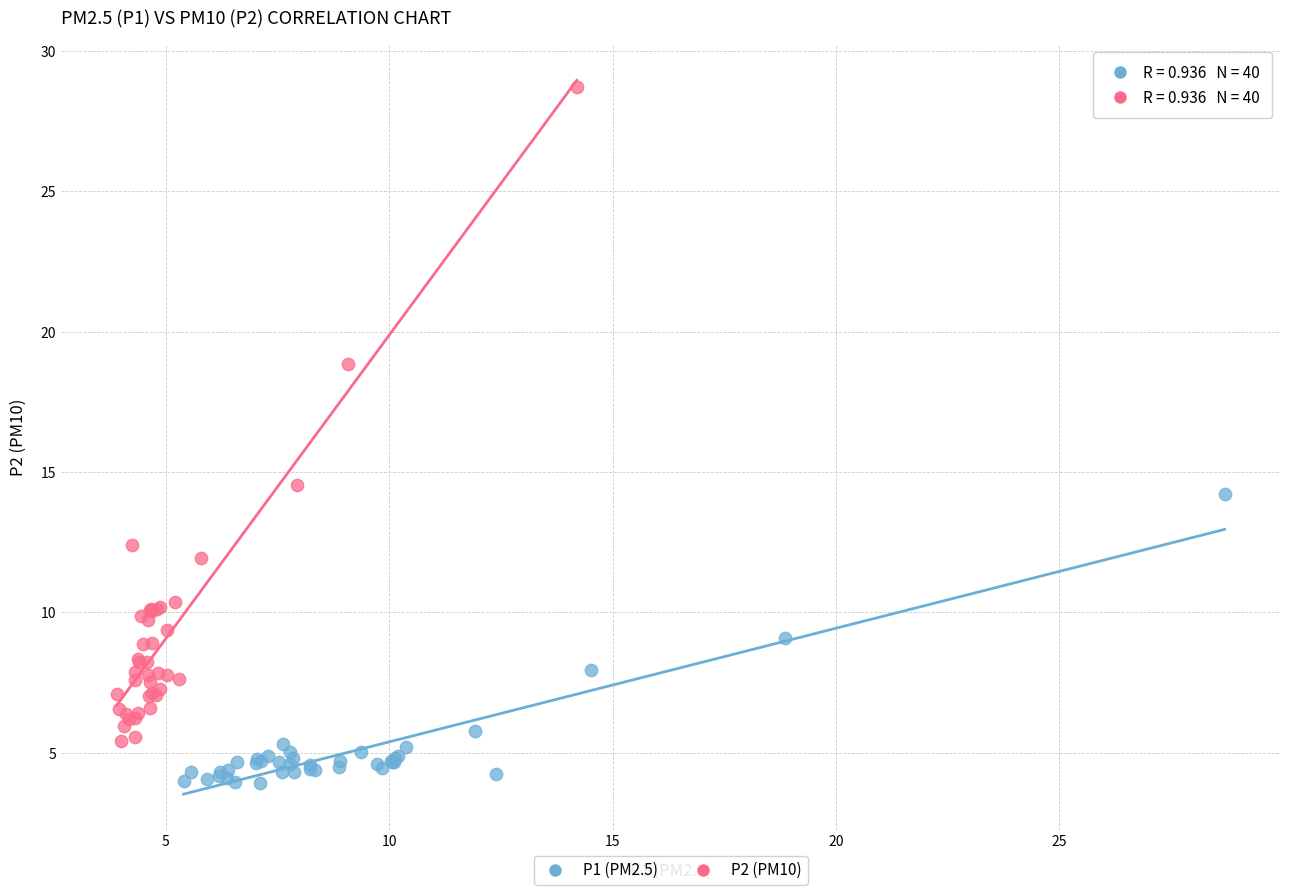

Which series reaches the maximum Y coordinate?

P2 (PM10)